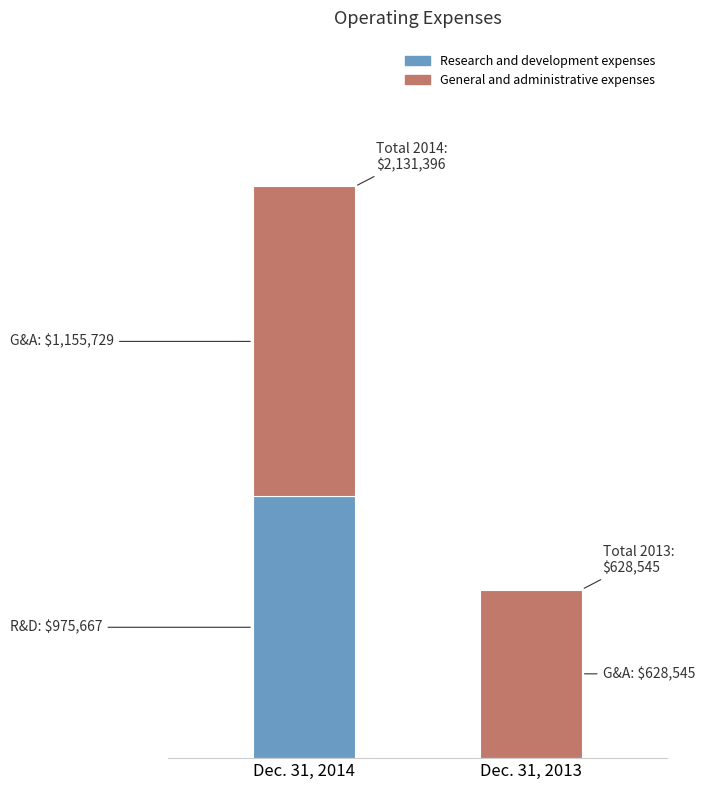

The value of Research and development expenses at Dec. 31, 2014 is 975667. True or false?

True